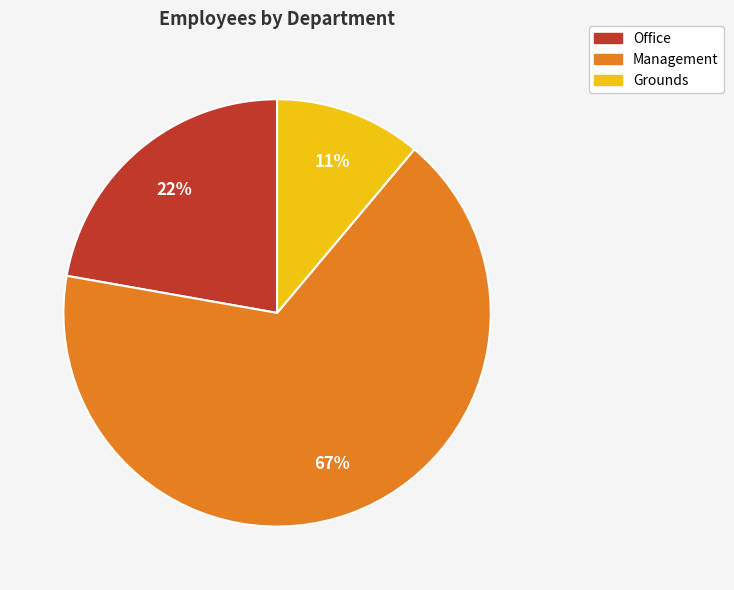

Which has a higher value, Management or Office?

Management